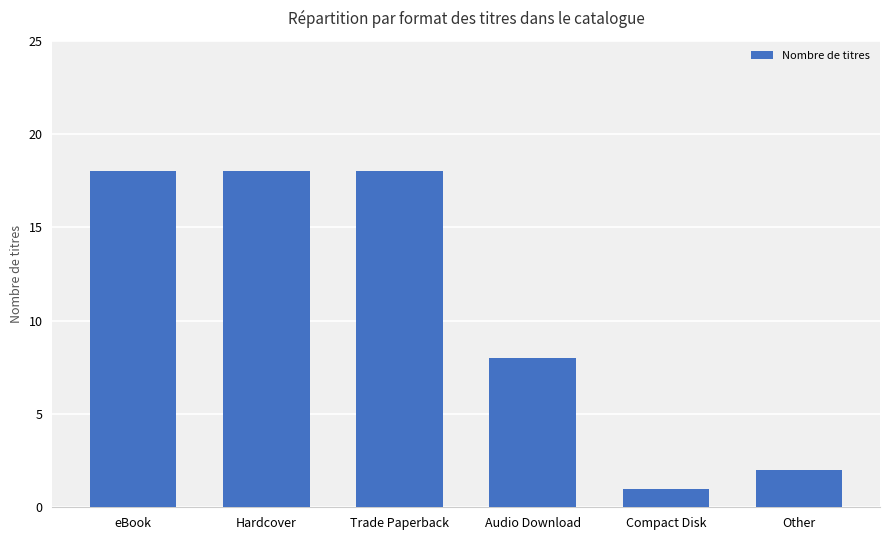

What is the maximum value shown in the chart?

18